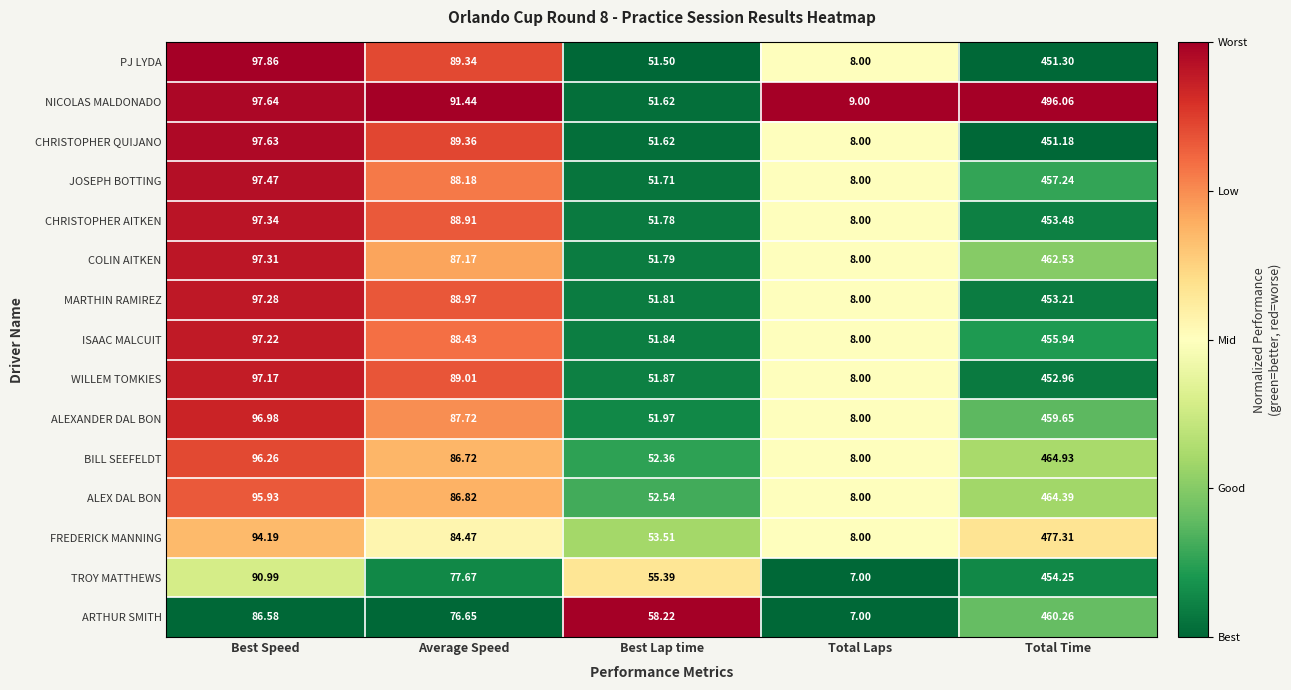

Which series has the largest total across all categories?

NICOLAS MALDONADO